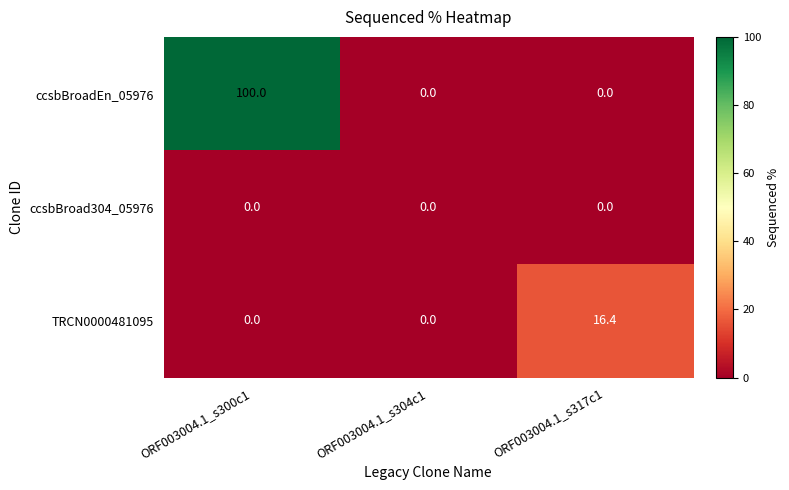

True or false: ccsbBroadEn_05976 has a value of 40.8 at ORF003004.1_s317c1.

False